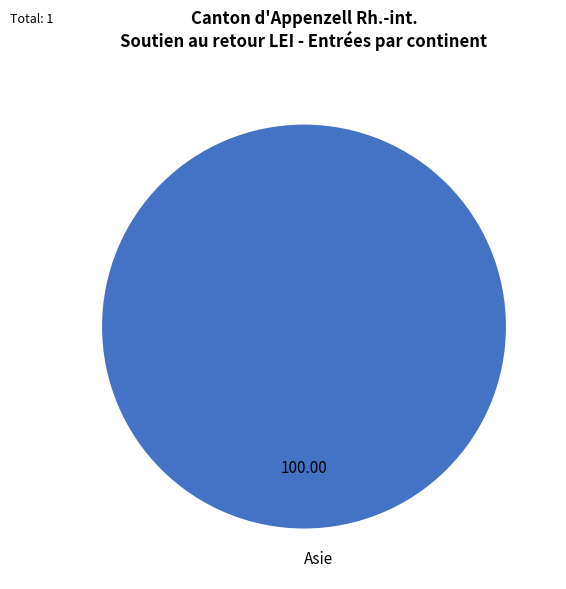

Is there a majority slice in this chart?

Yes